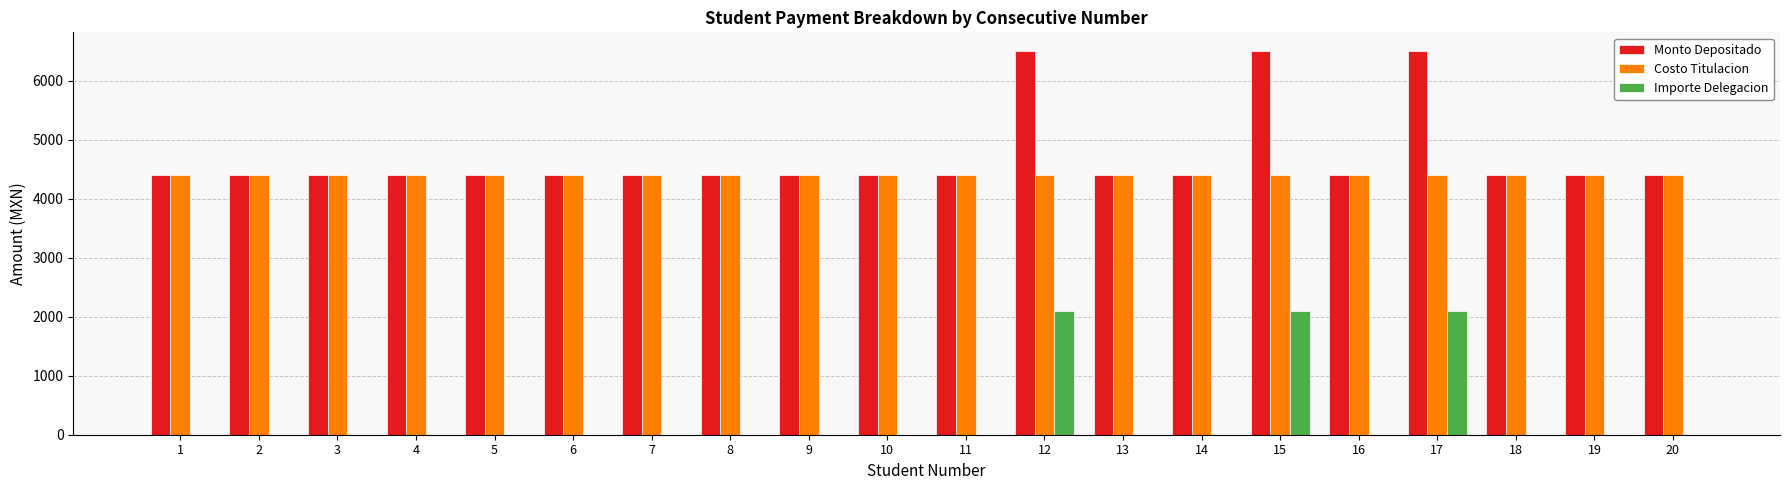

Reading left to right, transcribe all the data shown in this chart.

Monto Depositado: 1=4400	2=4400	3=4400	4=4400	5=4400	6=4400	7=4400	8=4400	9=4400	10=4400	11=4400	12=6500	13=4400	14=4400	15=6500	16=4400	17=6500	18=4400	19=4400	20=4400
Costo Titulacion: 1=4400	2=4400	3=4400	4=4400	5=4400	6=4400	7=4400	8=4400	9=4400	10=4400	11=4400	12=4400	13=4400	14=4400	15=4400	16=4400	17=4400	18=4400	19=4400	20=4400
Importe Delegacion: 1=0	2=0	3=0	4=0	5=0	6=0	7=0	8=0	9=0	10=0	11=0	12=2100	13=0	14=0	15=2100	16=0	17=2100	18=0	19=0	20=0